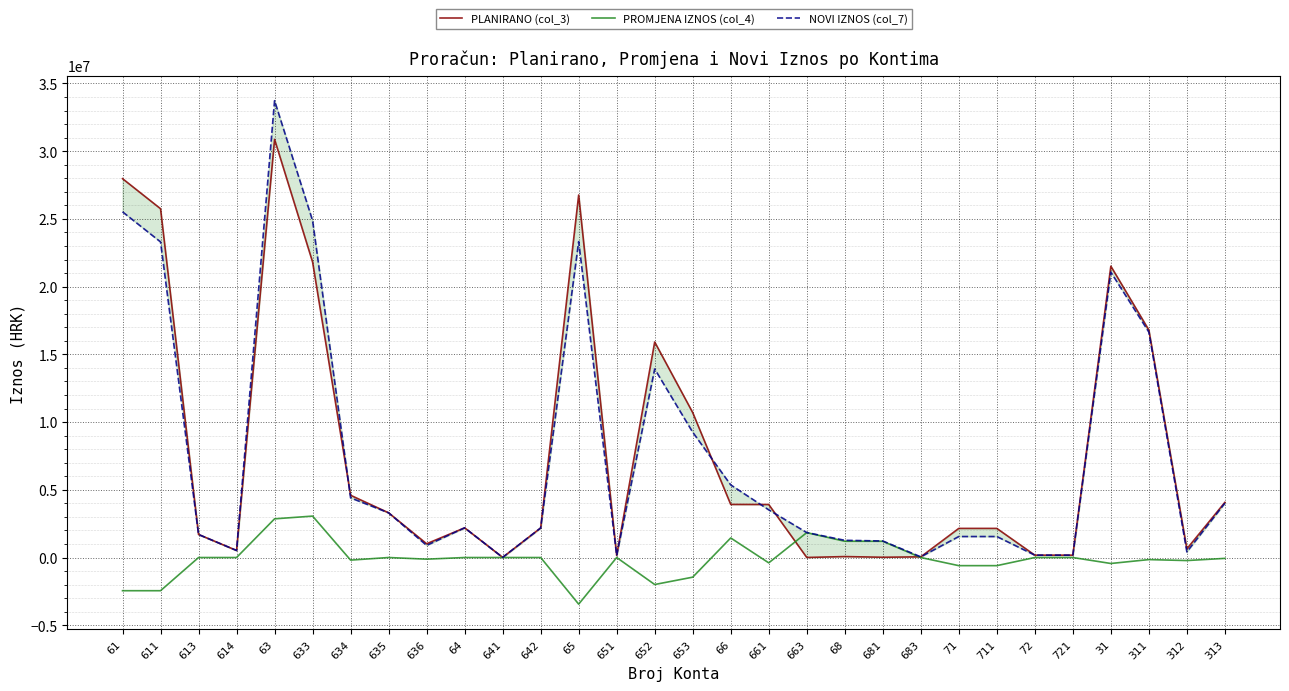

The value of PROMJENA IZNOS (col_4) at 65 is -5400715. True or false?

False